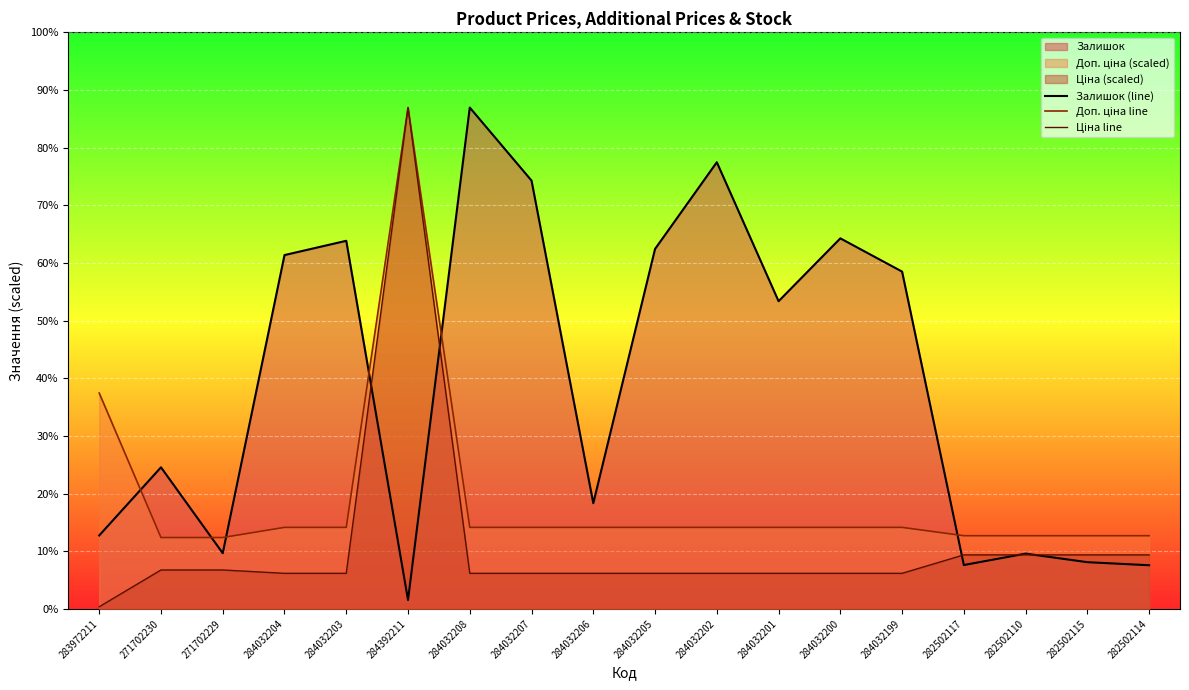

What position from the left is 284032204?

4